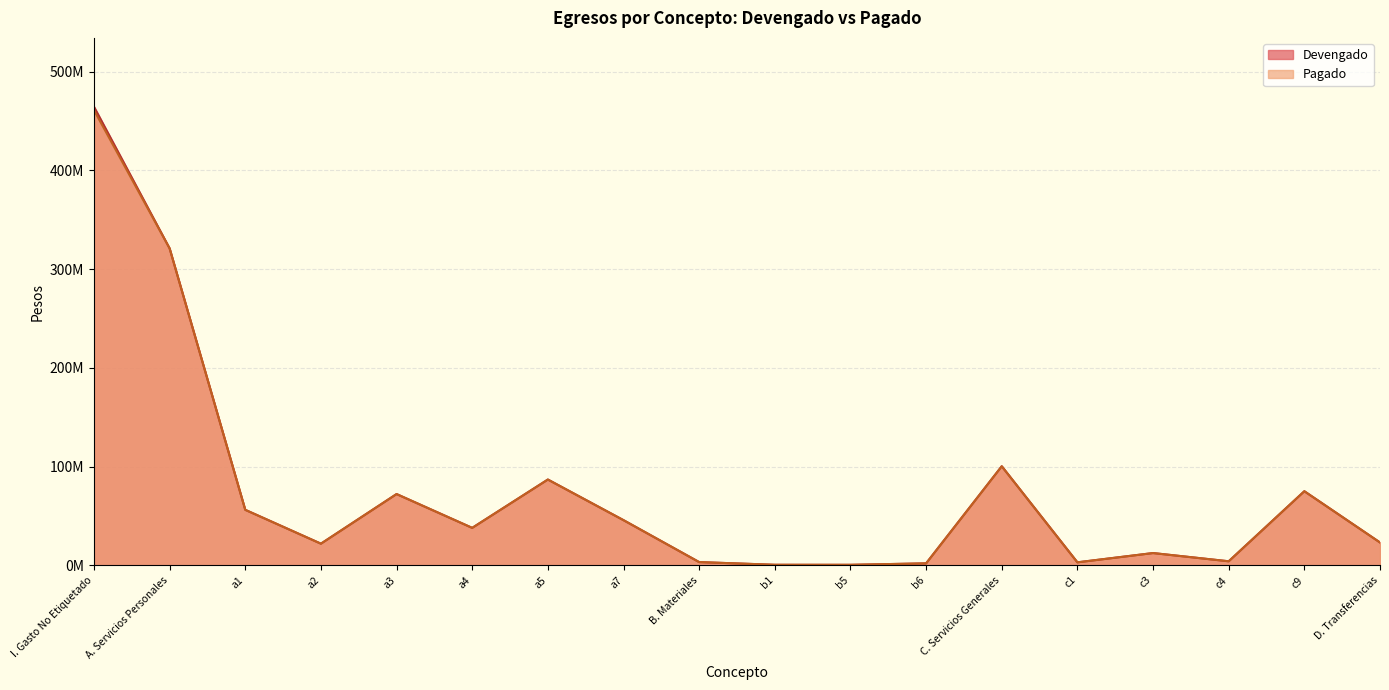

What are all the series names shown in the legend?

Devengado, Pagado